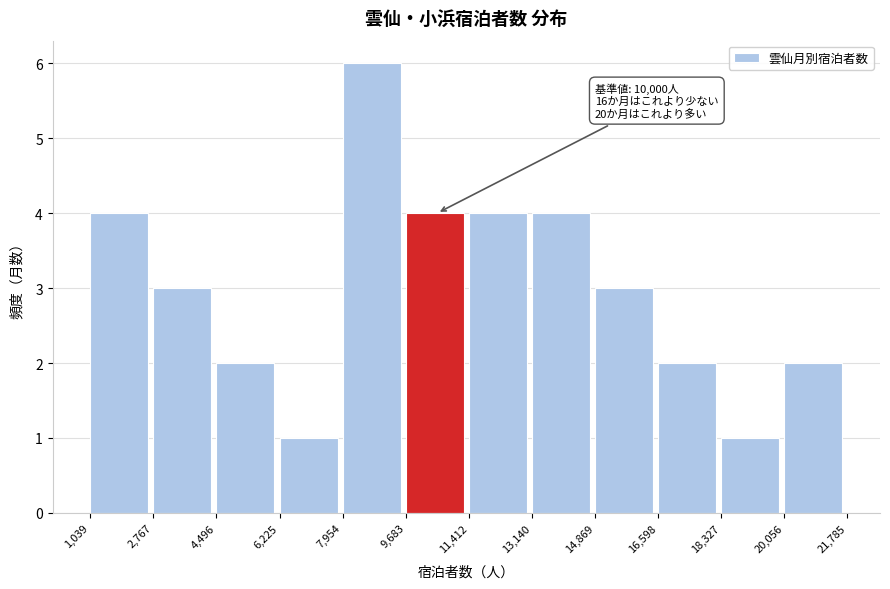

Which range on the x-axis has the tallest bar?

7,954 to 9,683